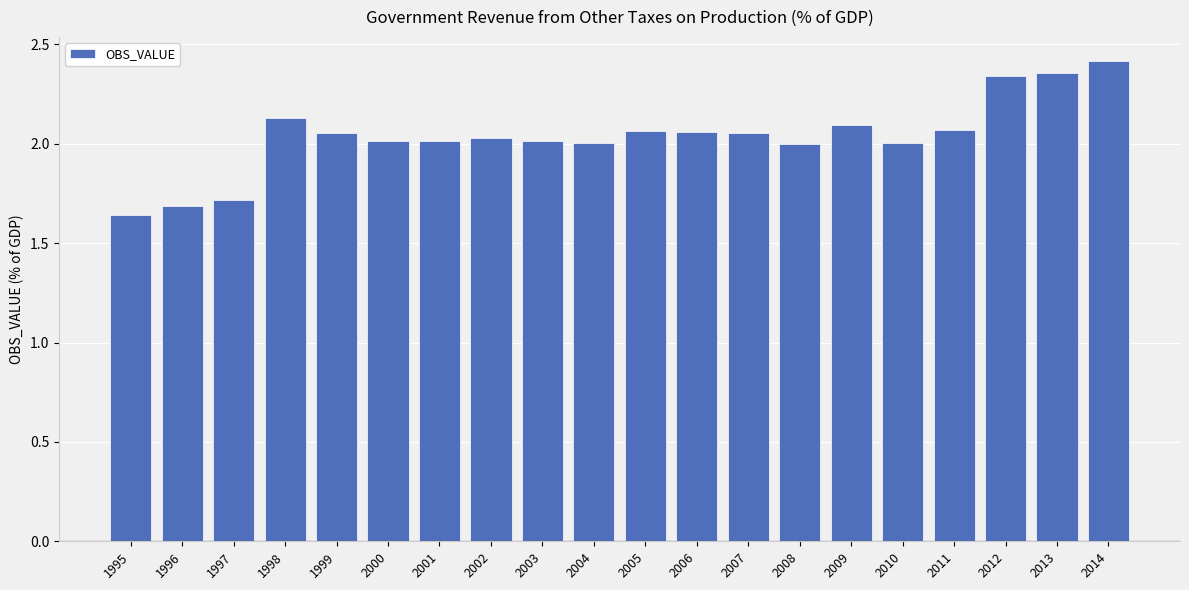

Count the number of categories in the chart.

20